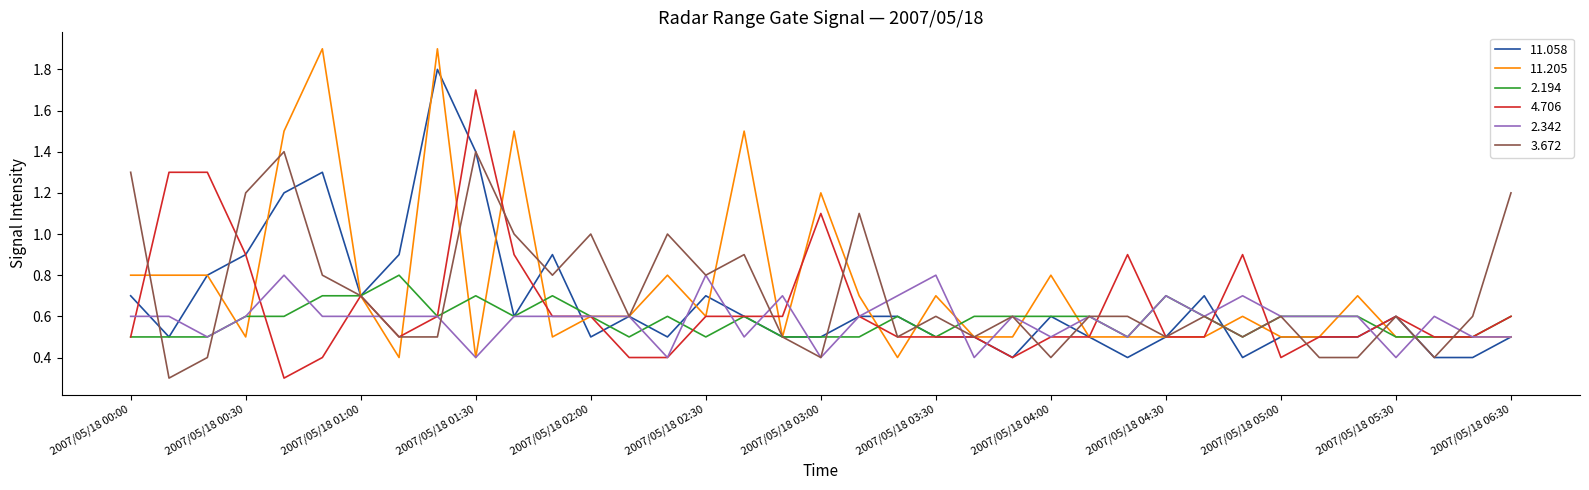

What is the minimum value shown in the chart?

0.3